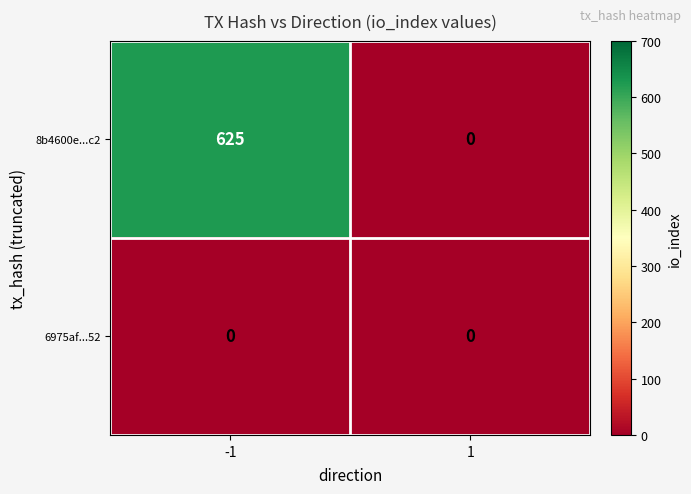

How many categories are shown in the chart?

2